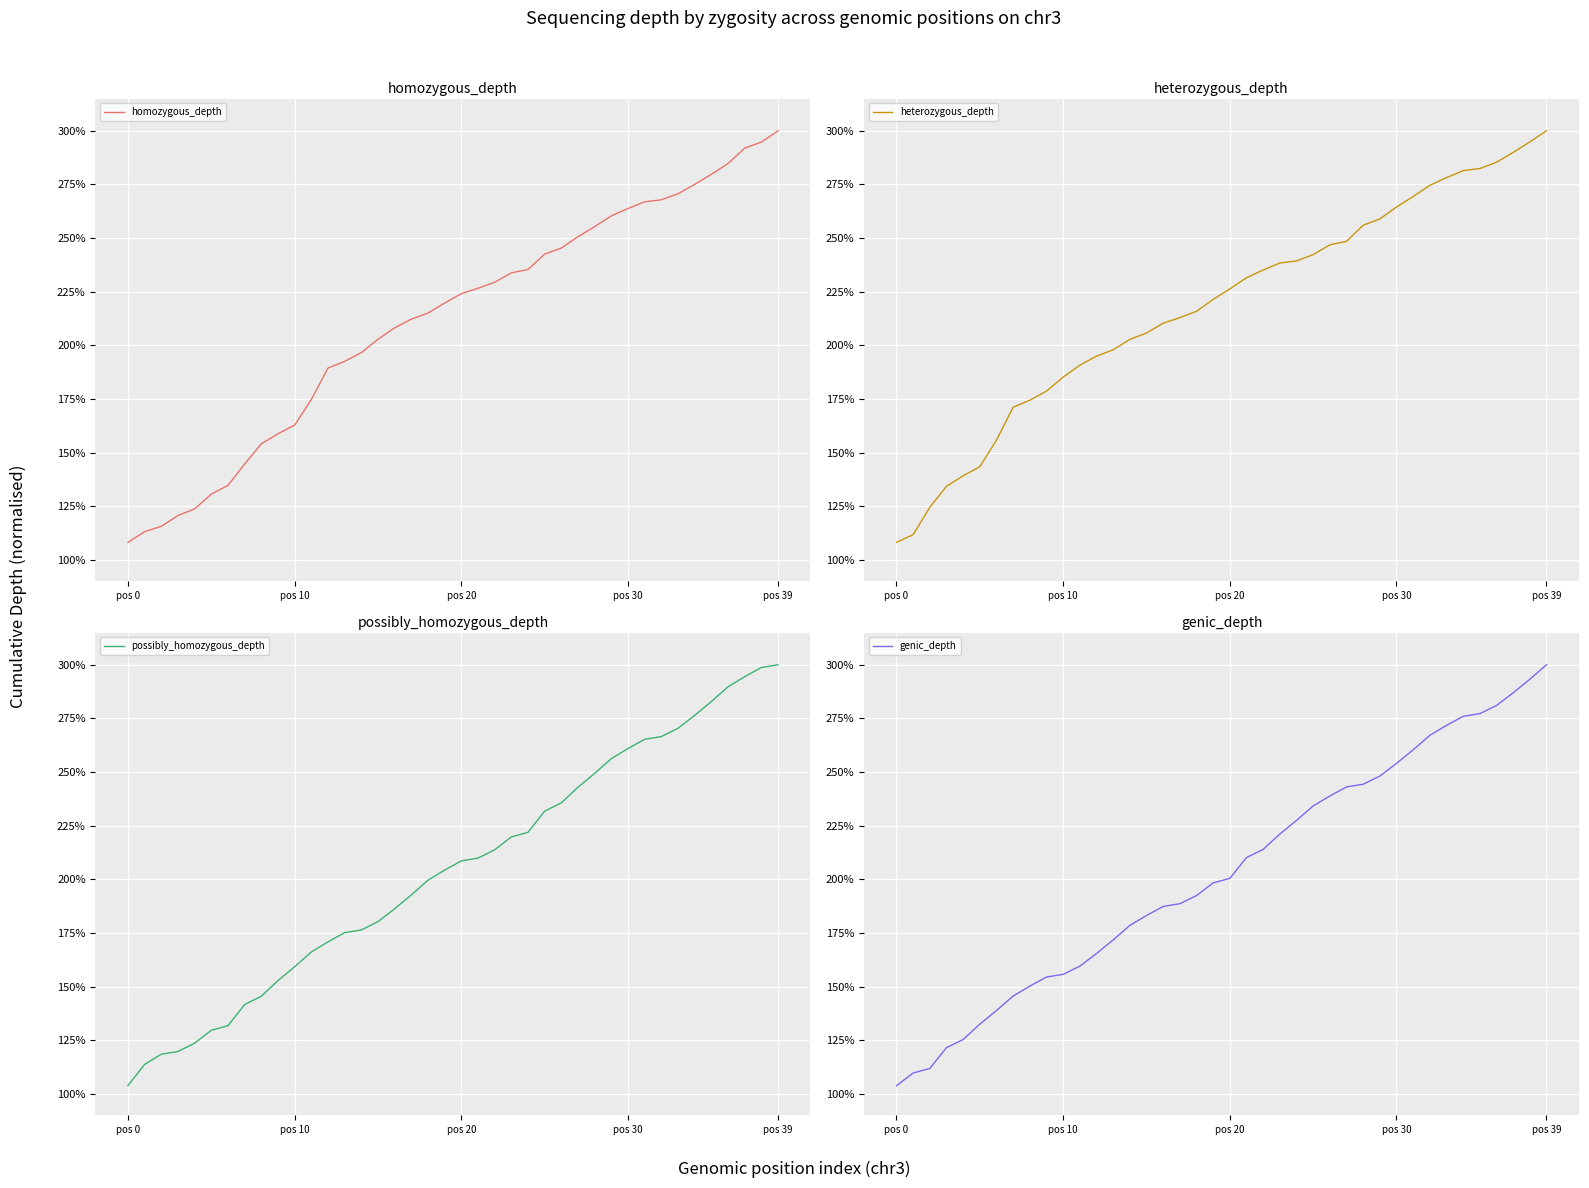

What value does the genic_depth series have at 25?

234.2